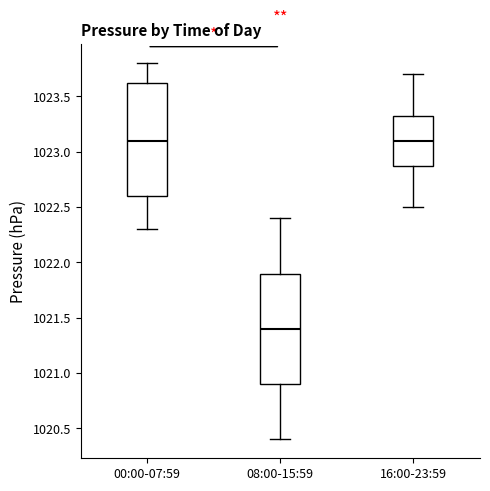

Reading left to right, read every box against the y-axis: the position of its median line, the range the box covers, and the ends of its whiskers. The values are not printed on the chart, so give them approximately, as read against the axis.

00:00-07:59: median 1023.10, box 1022.60 to 1023.65, whiskers 1022.30 to 1023.80
08:00-15:59: median 1021.40, box 1020.90 to 1021.90, whiskers 1020.40 to 1022.40
16:00-23:59: median 1023.10, box 1022.90 to 1023.35, whiskers 1022.50 to 1023.70